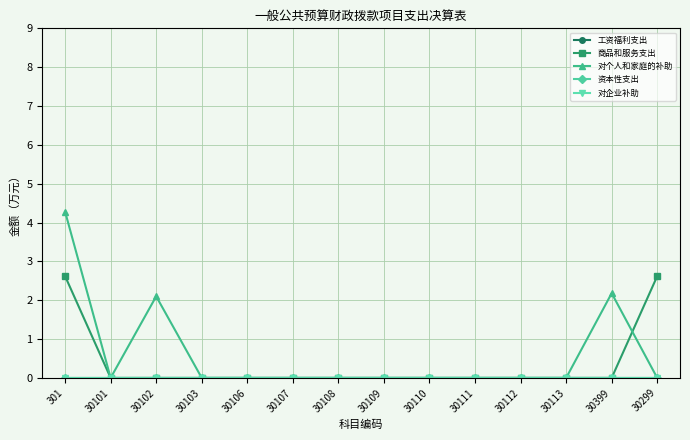

Does the chart have visible grid lines?

Yes